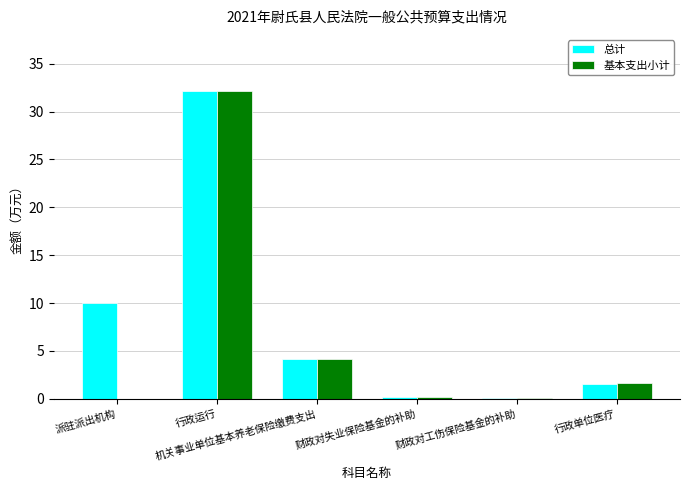

Are the bars grouped side by side (vs. stacked)?

Yes